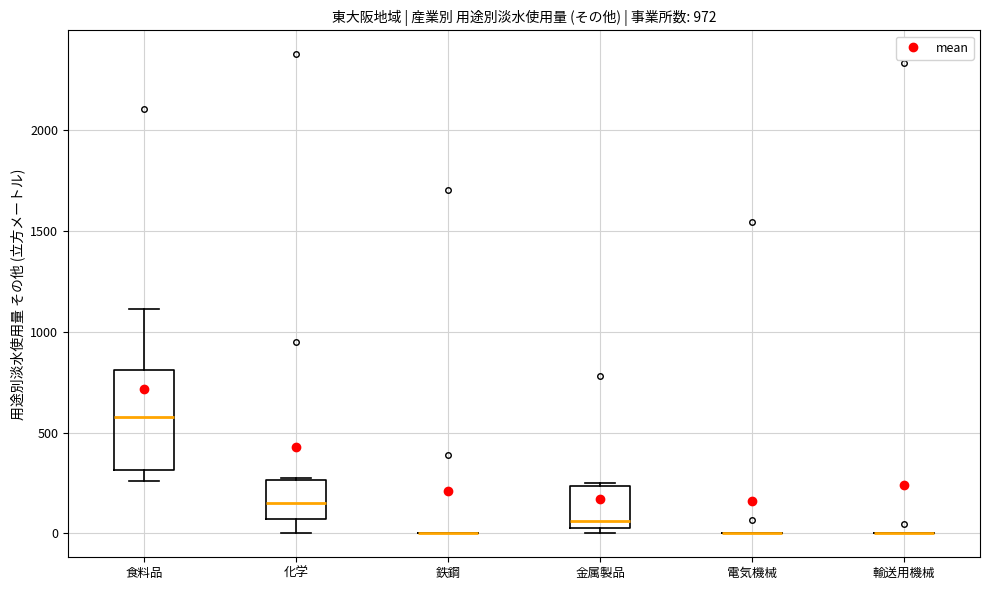

Where does the lower whisker of the box for 食料品 end on the y-axis? The values are not printed on the chart, so give them approximately, as read against the axis.

250